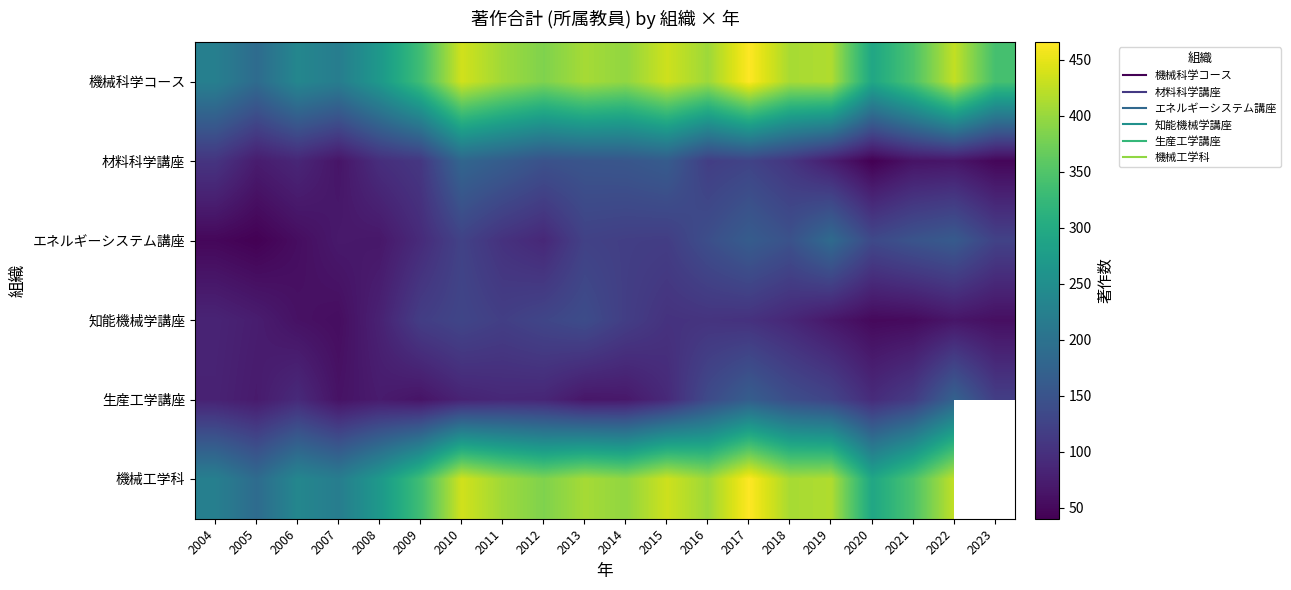

How many categories are shown in the chart?

20